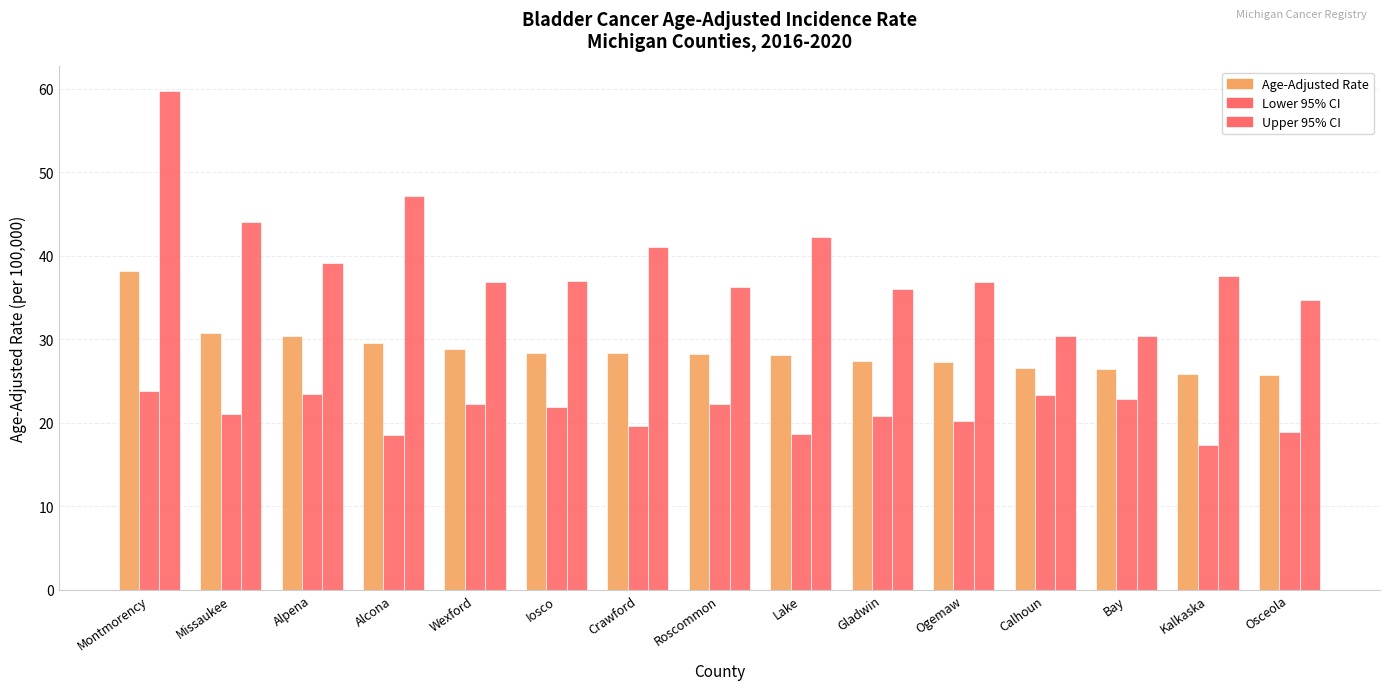

How many bars are there in total?

45